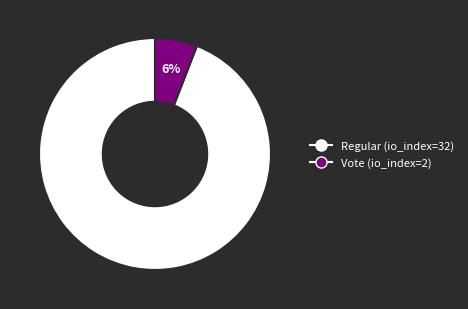

To the nearest percent, what is the average slice percentage?

50%